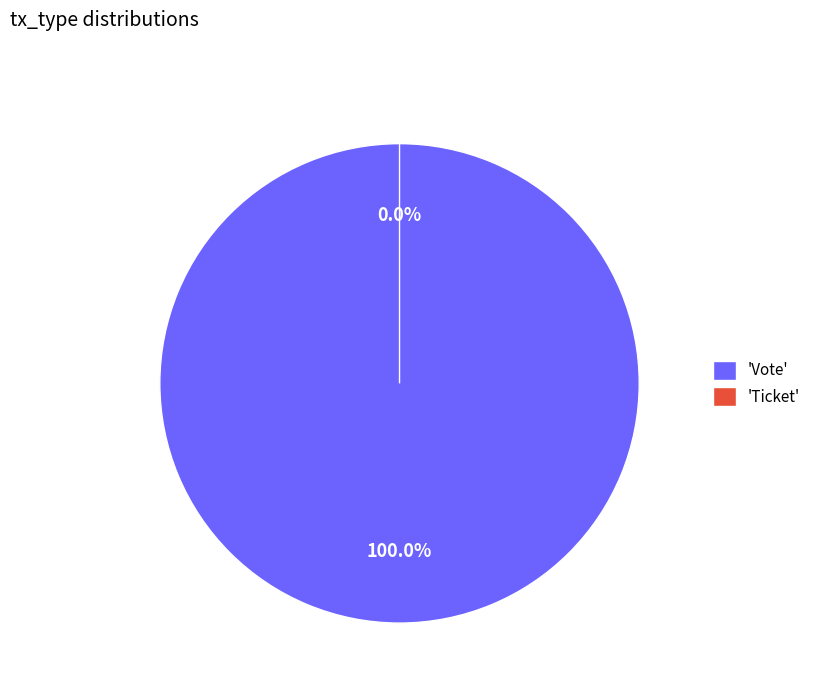

What is the smallest slice in the pie chart?

Ticket